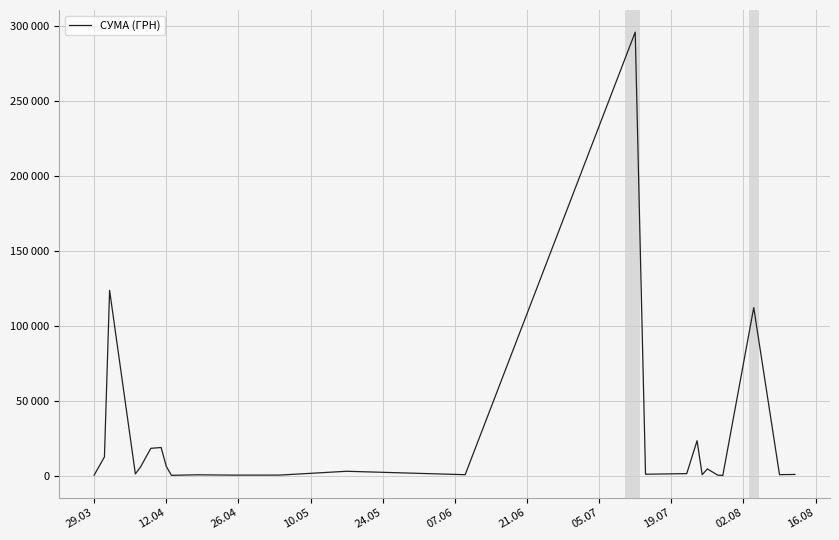

How many interior local peaks (higher than both neighbors) does the data have?

8